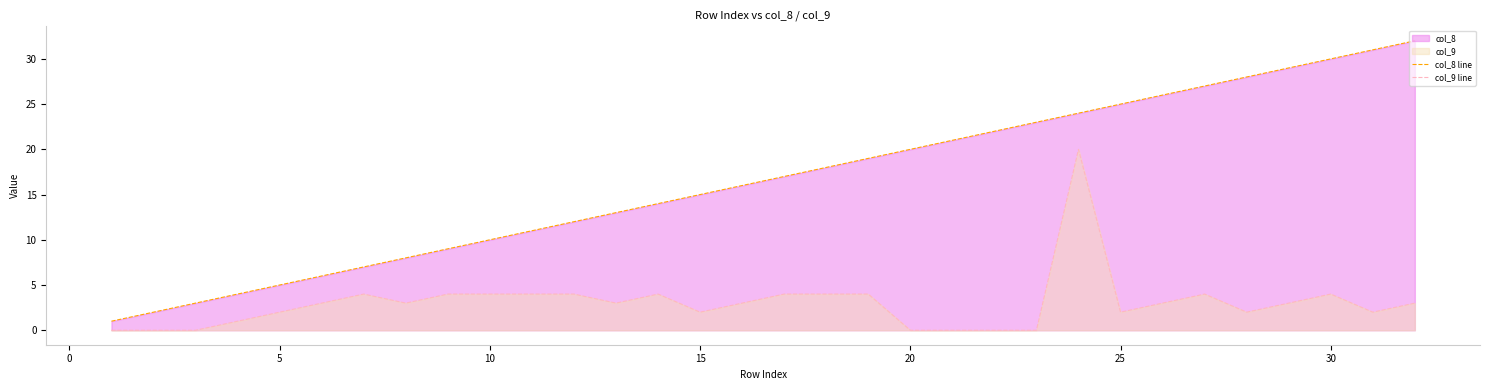

True or false: col_8 line and col_9 line intersect in this chart.

False